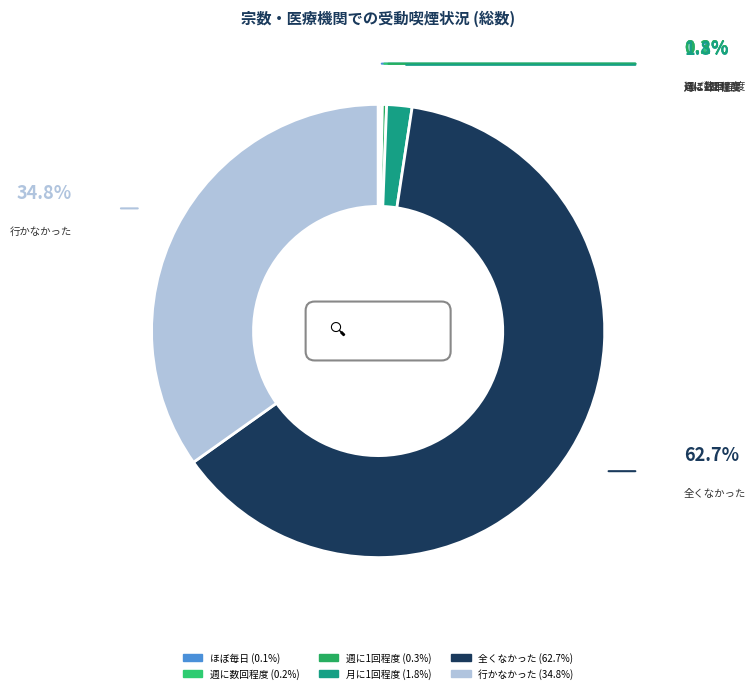

How many slices are in this pie chart?

6